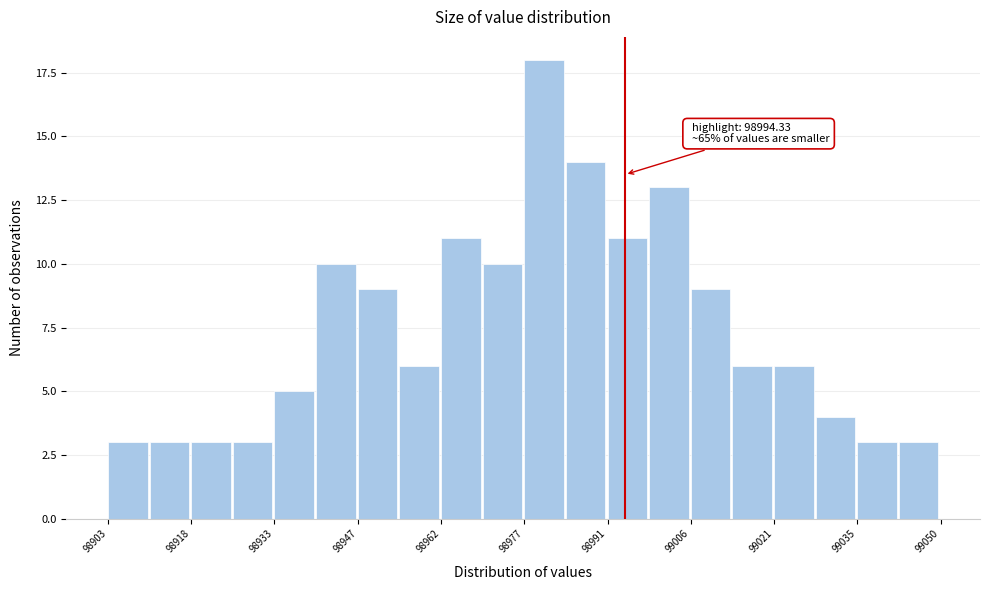

Read against the x-axis, roughly where is the centre of the tallest bar?

98980